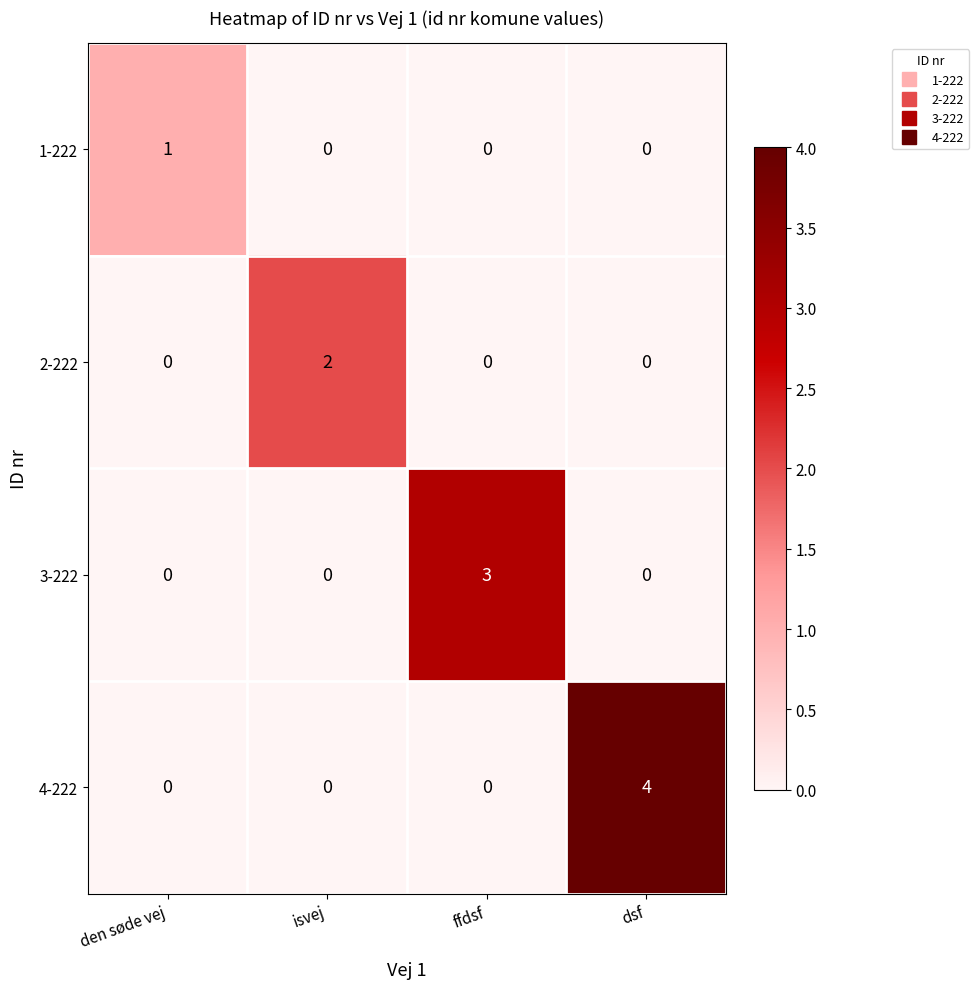

At which category is the sum across all series the highest?

dsf